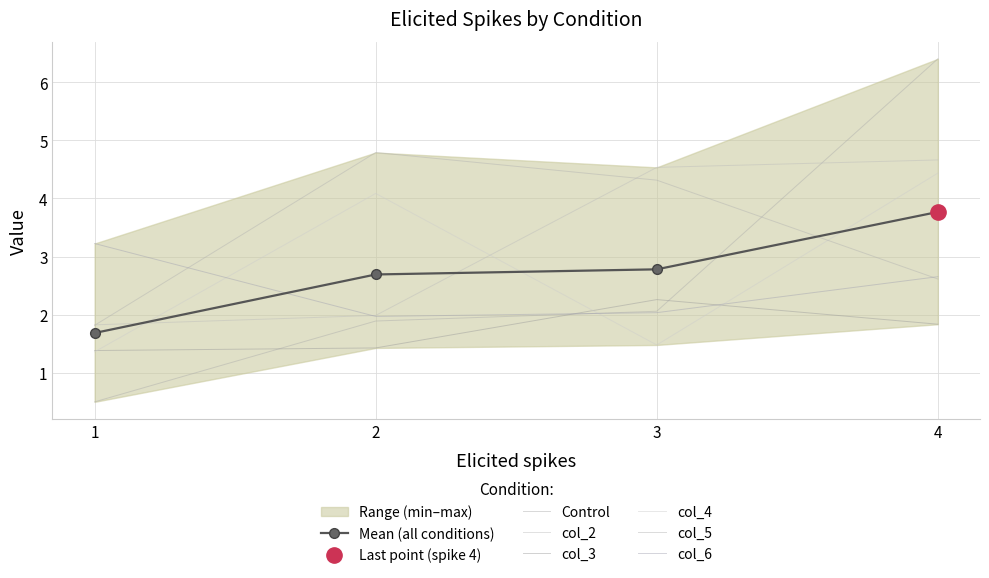

Between 1 and 4, which series saw the biggest shift?

Control